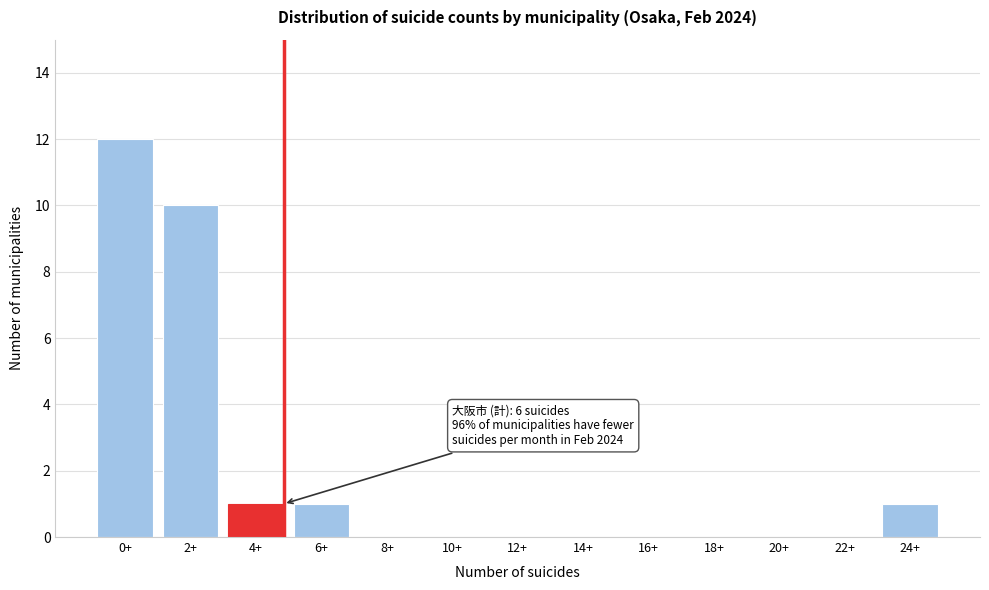

Reading right to left, extract all data points from this chart.

24+=1	22+=0	20+=0	18+=0	16+=0	14+=0	12+=0	10+=0	8+=0	6+=1	4+=1	2+=10	0+=12